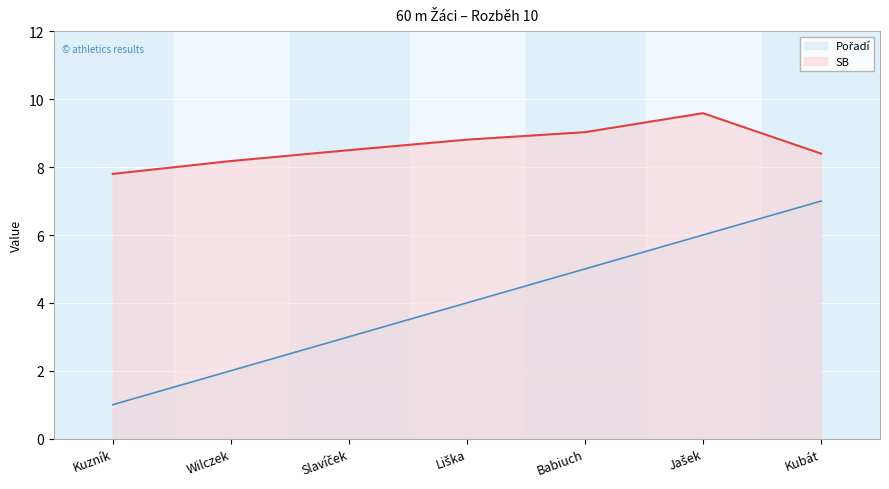

How many lines are shown in the chart?

2